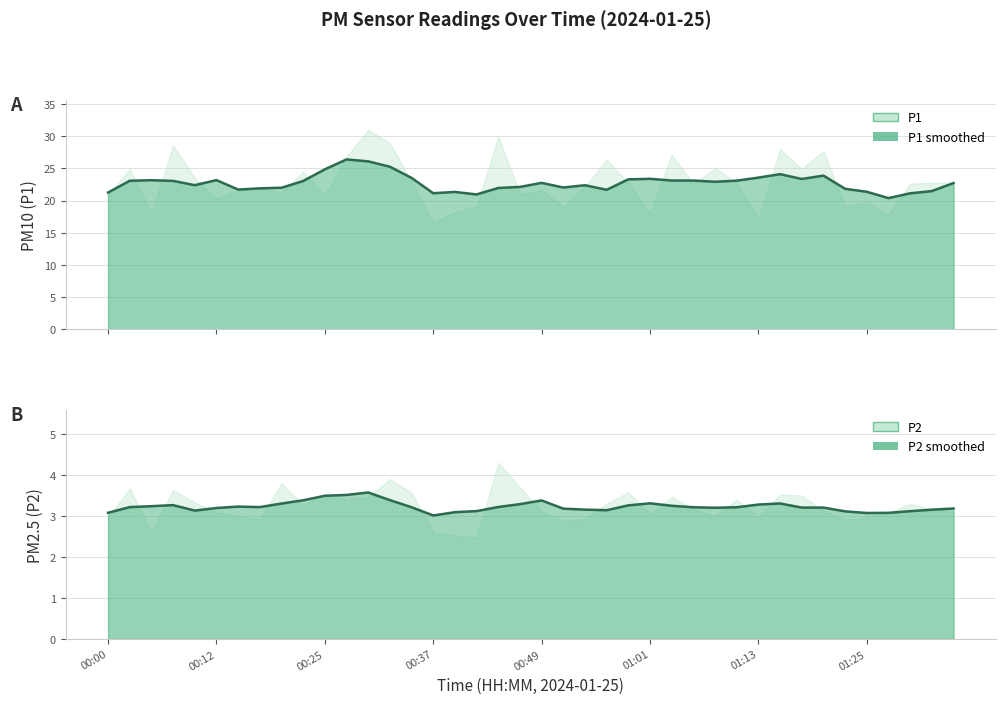

Is it true that P2 equals 3.1 at 01:28?

True